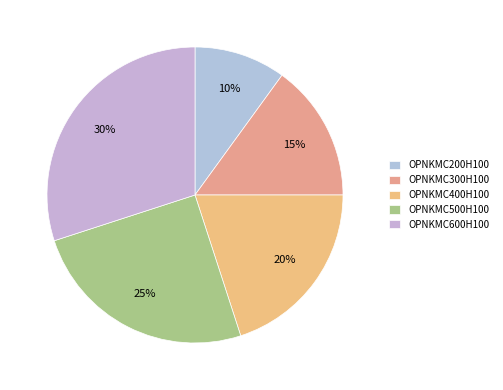

Does OPNKMC200H100 represent more than half of the total?

No